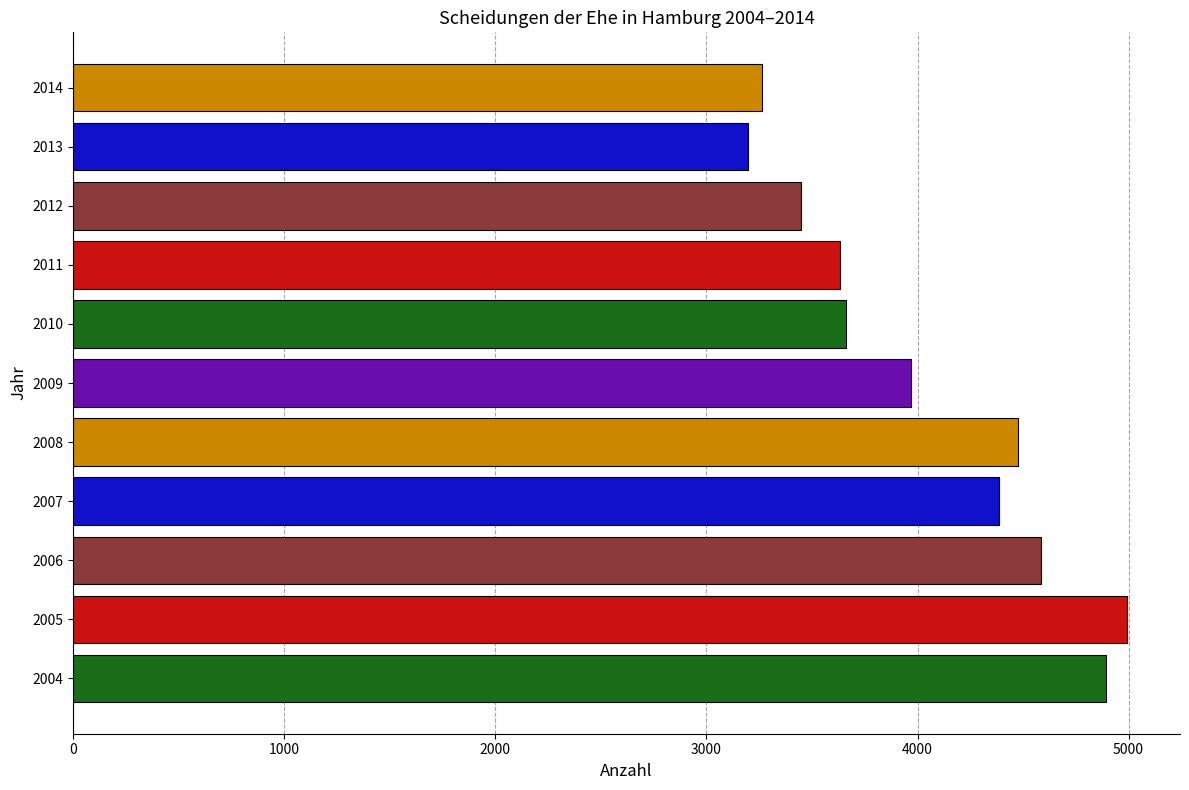

Between 2008 and 2006, which is larger?

2006